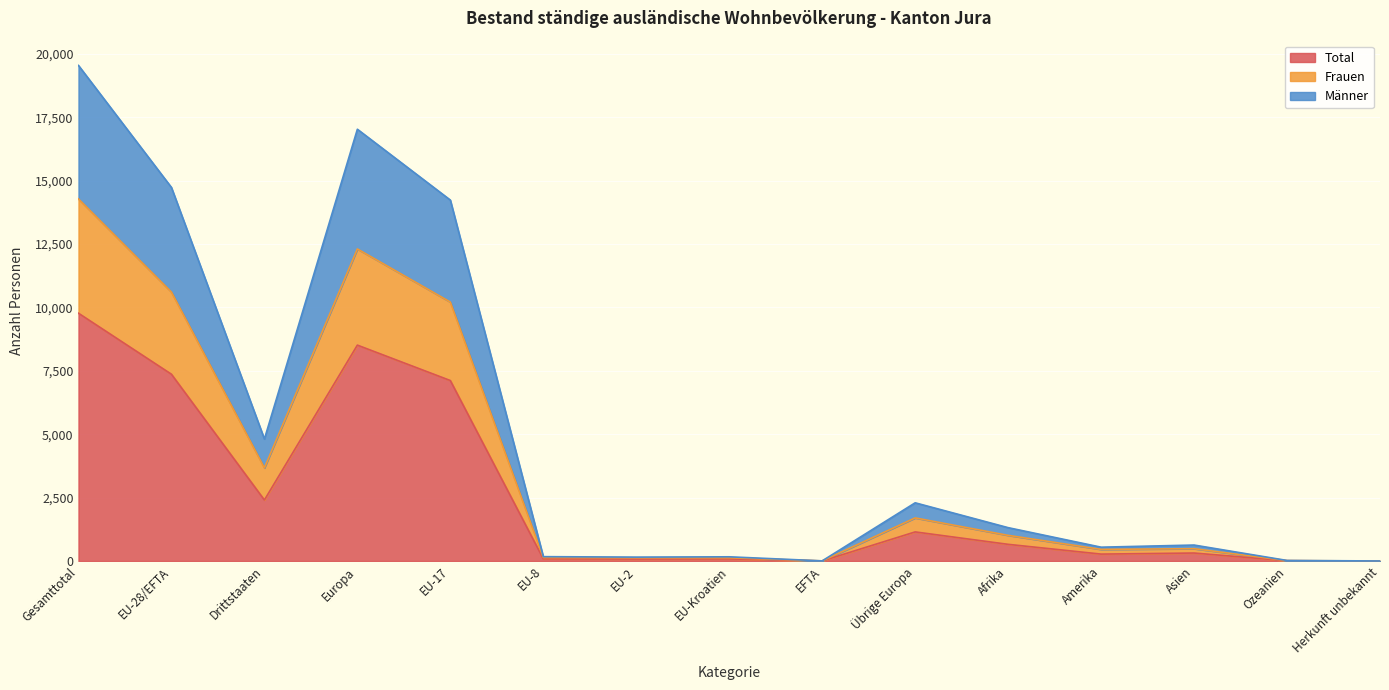

What is the average value of the Total series?

2522